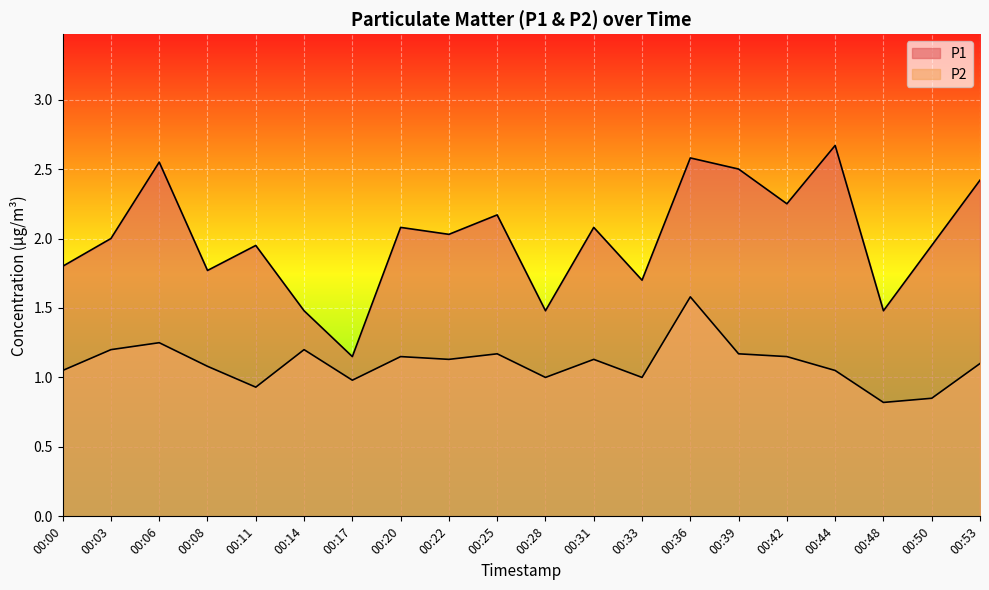

True or false: P2 and P1 cross at least once.

False